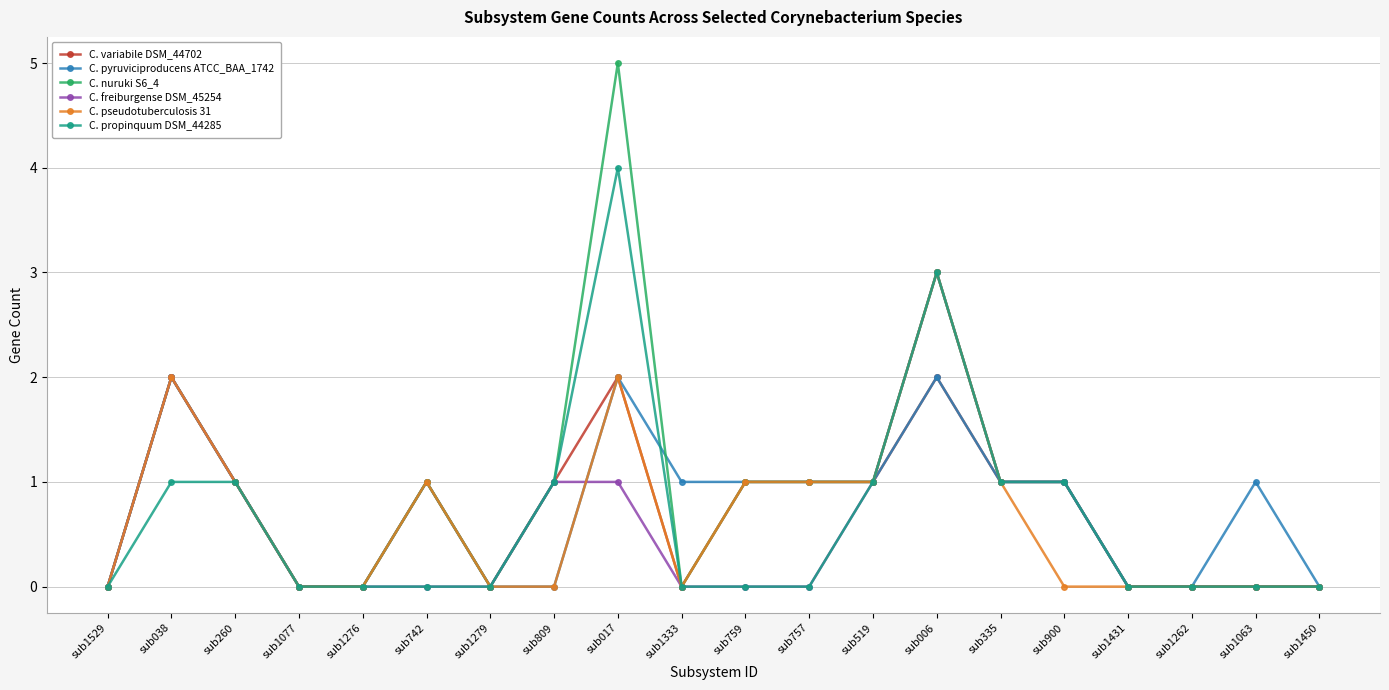

What is the average value of the C. variabile DSM_44702 series?

1